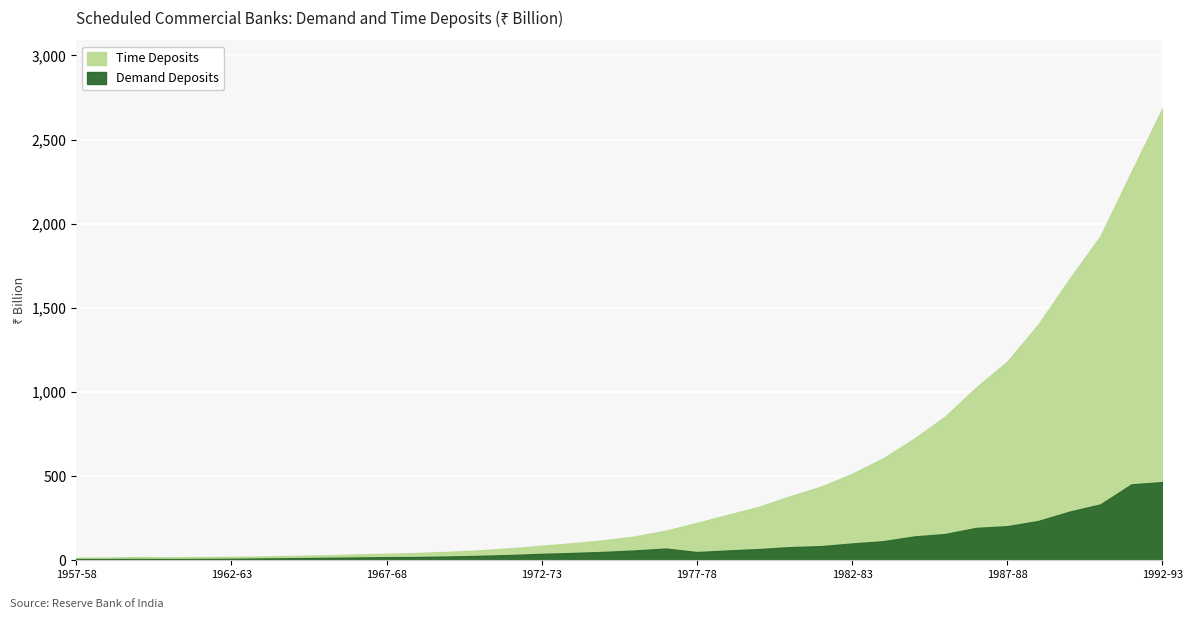

Reading left to right, what are all the values shown in this chart?

Demand Deposits: 1957-58=7.3	1958-59=7.2	1959-60=7.8	1960-61=7.1	1961-62=7.9	1962-63=8.7	1963-64=10.7	1964-65=12.4	1965-66=14.3	1966-67=16.5	1967-68=18.4	1968-69=19.3	1969-70=22.4	1970-71=26.3	1971-72=31.3	1972-73=37.9	1973-74=43.4	1974-75=49.6	1975-76=58.2	1976-77=69.4	1977-78=48.7	1978-79=58.3	1979-80=66.4	1980-81=78.0	1981-82=83.8	1982-83=99.8	1983-84=113.1	1984-85=141.3	1985-86=156.1	1986-87=192.3	1987-88=202.5	1988-89=233.4	1989-90=288.6	1990-91=331.9	1991-92=450.9	1992-93=464.6
Time Deposits: 1957-58=7.2	1958-59=9.1	1959-60=11.2	1960-61=10.3	1961-62=11.3	1962-63=11.8	1963-64=12.1	1964-65=13.4	1965-66=15.2	1966-67=17.8	1967-68=20.1	1968-69=24.0	1969-70=27.9	1970-71=32.8	1971-72=39.8	1972-73=48.5	1973-74=58.0	1974-75=68.7	1975-76=83.4	1976-77=106.2	1977-78=173.4	1978-79=211.9	1979-80=251.2	1980-81=301.9	1981-82=353.5	1982-83=413.7	1983-84=492.8	1984-85=581.1	1985-86=697.9	1986-87=835.0	1987-88=978.0	1988-89=1168.1	1989-90=1381.0	1990-91=1593.5	1991-92=1856.7	1992-93=2221.1